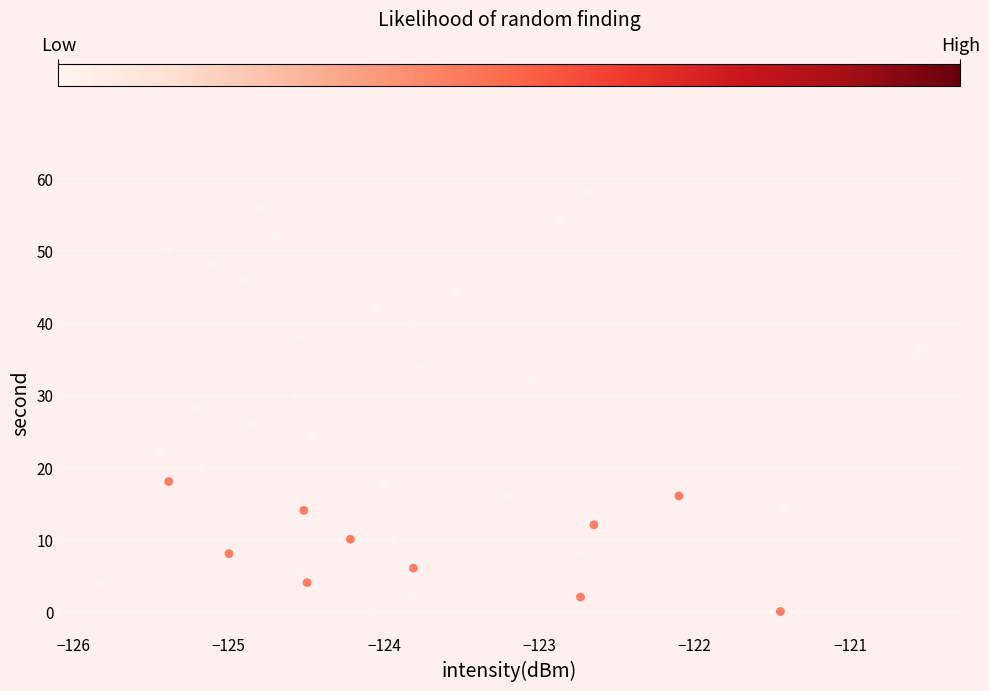

What is the range of Y values (max minus min)?

58